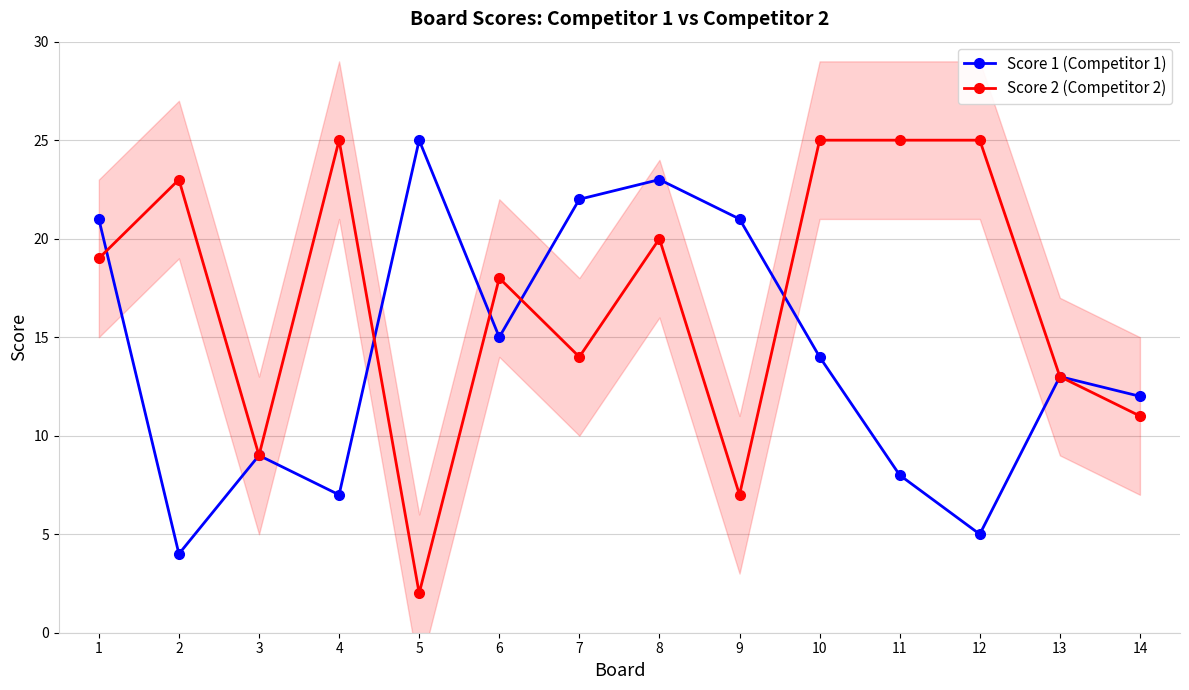

At which category does Score 1 (Competitor 1) reach its first local valley?

2